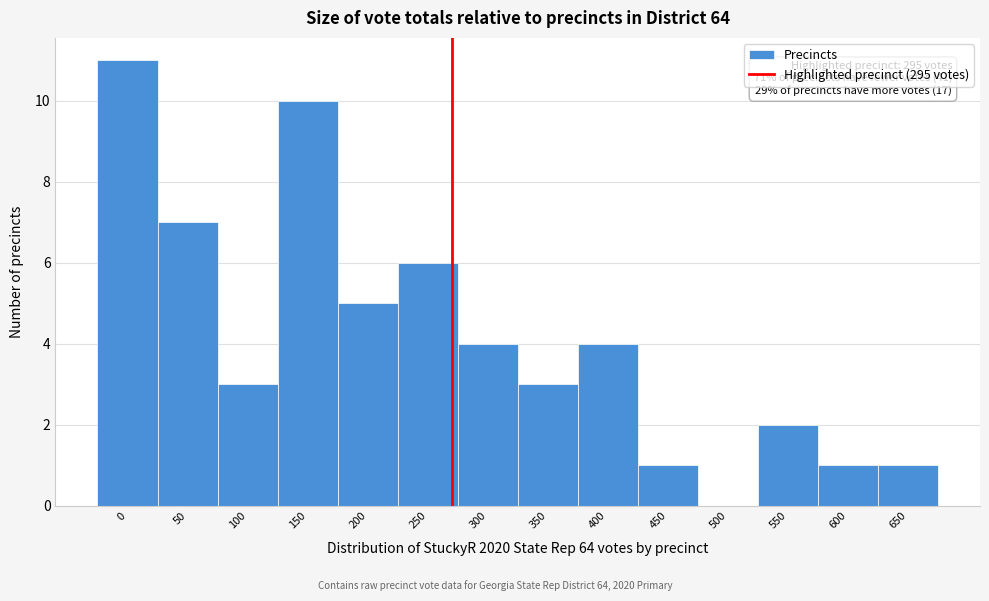

Reading left to right, what are all the values shown in this chart?

0=11	50=7	100=3	150=10	200=5	250=6	300=4	350=3	400=4	450=1	500=0	550=2	600=1	650=1